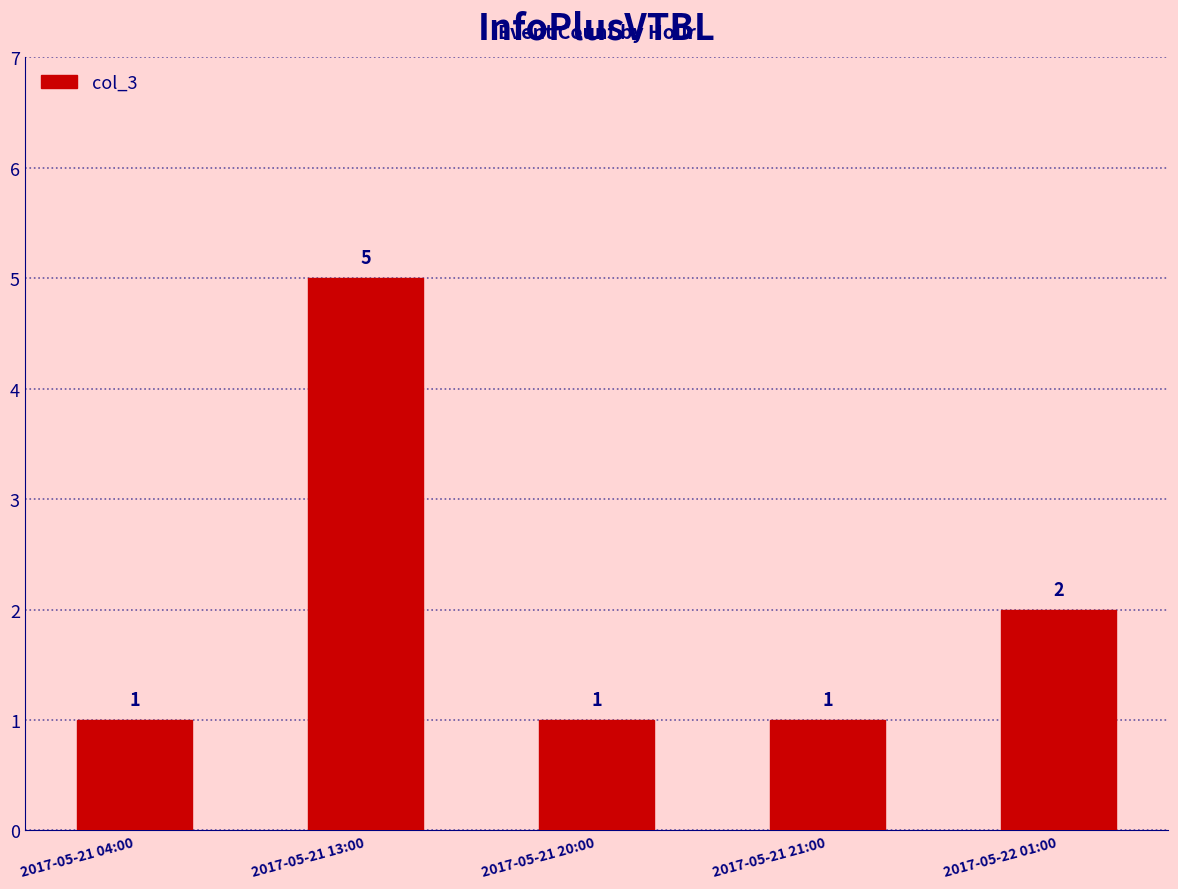

Is it true that the value at 2017-05-21 04:00 is 0?

False